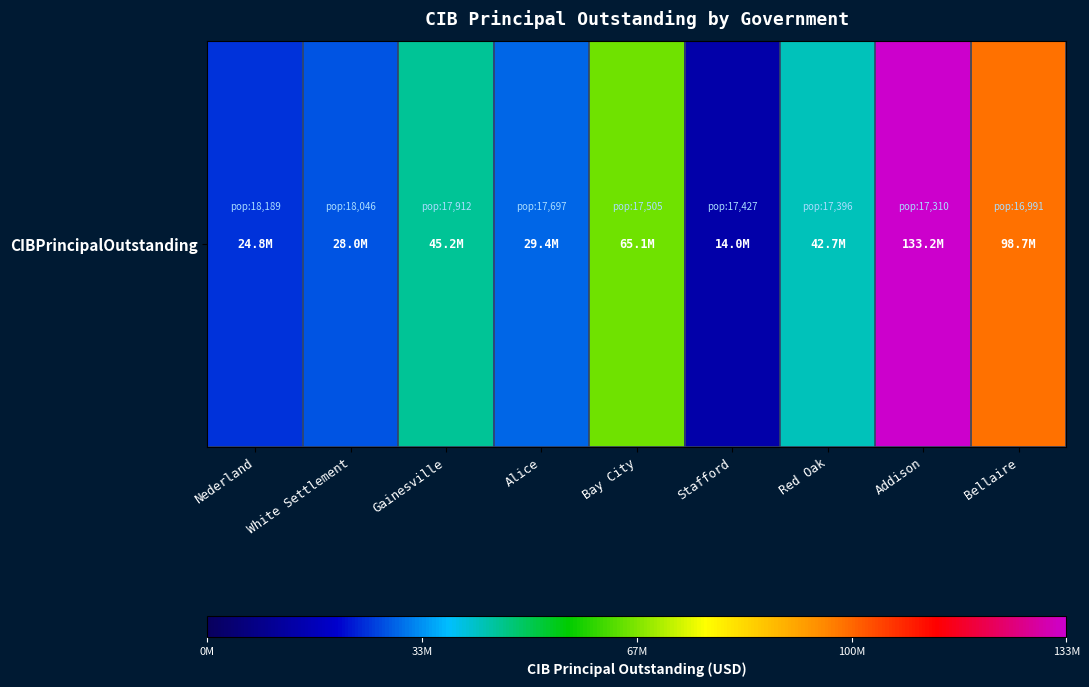

What is the greatest value displayed?

133225000